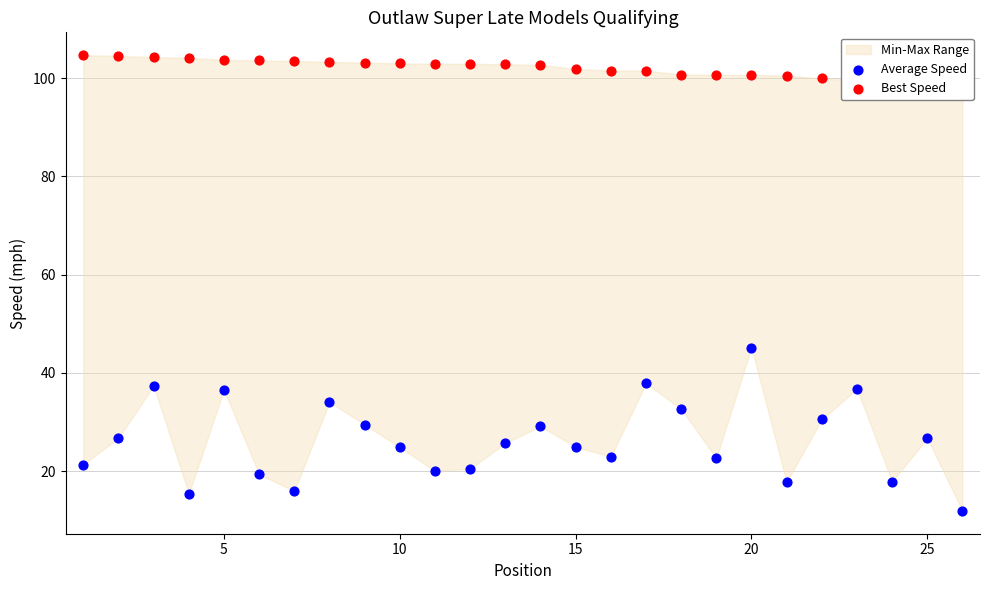

Which series reaches the minimum Y coordinate?

Average Speed